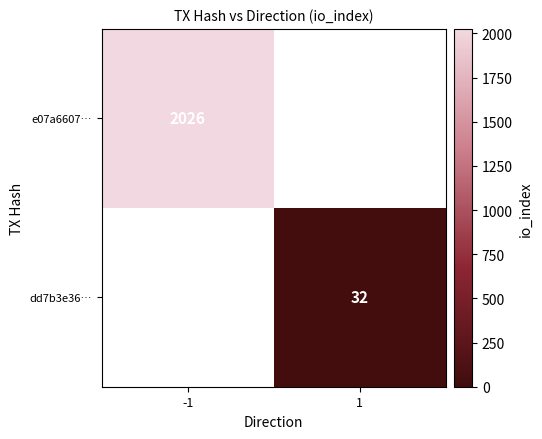

Is it true that dd7b3e36… equals 9 at 1?

False